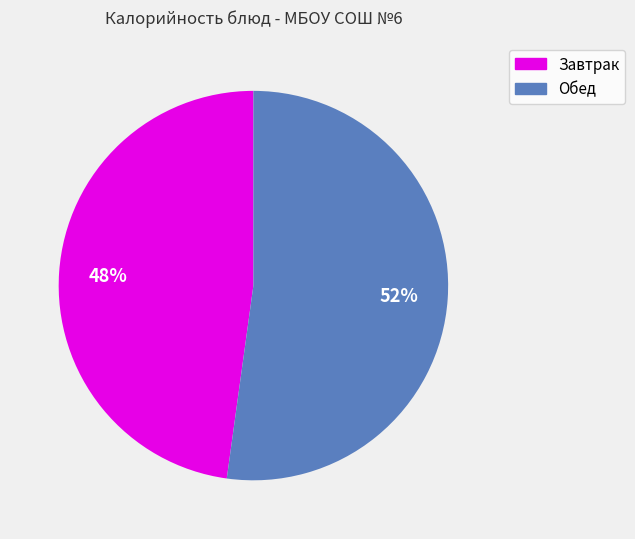

Is there a majority slice in this chart?

Yes